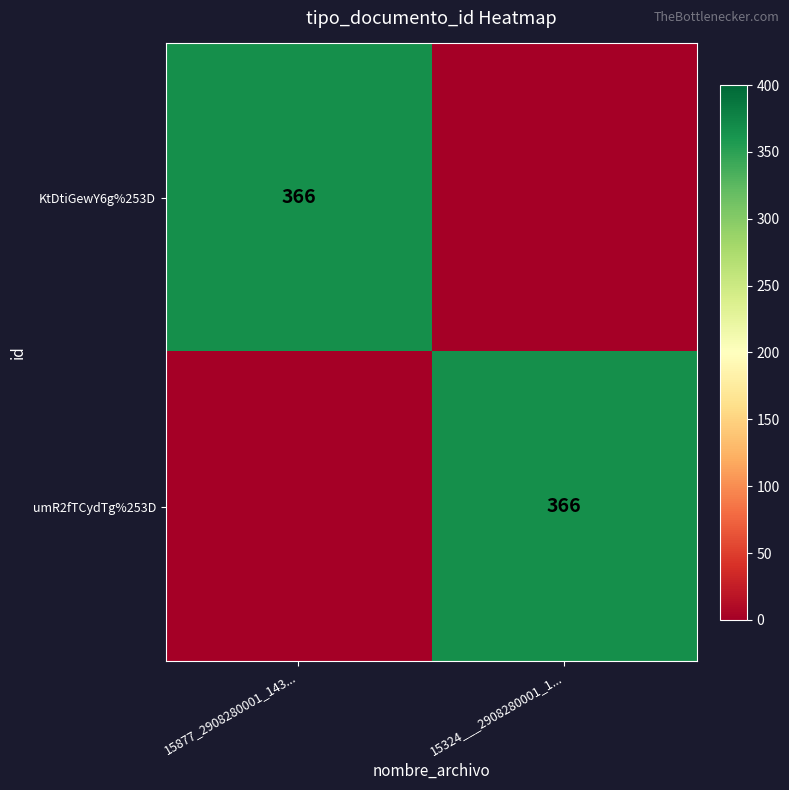

The umR2fTCydTg%253D series shows 609 at 15324___2908280001_1.... True or false?

False